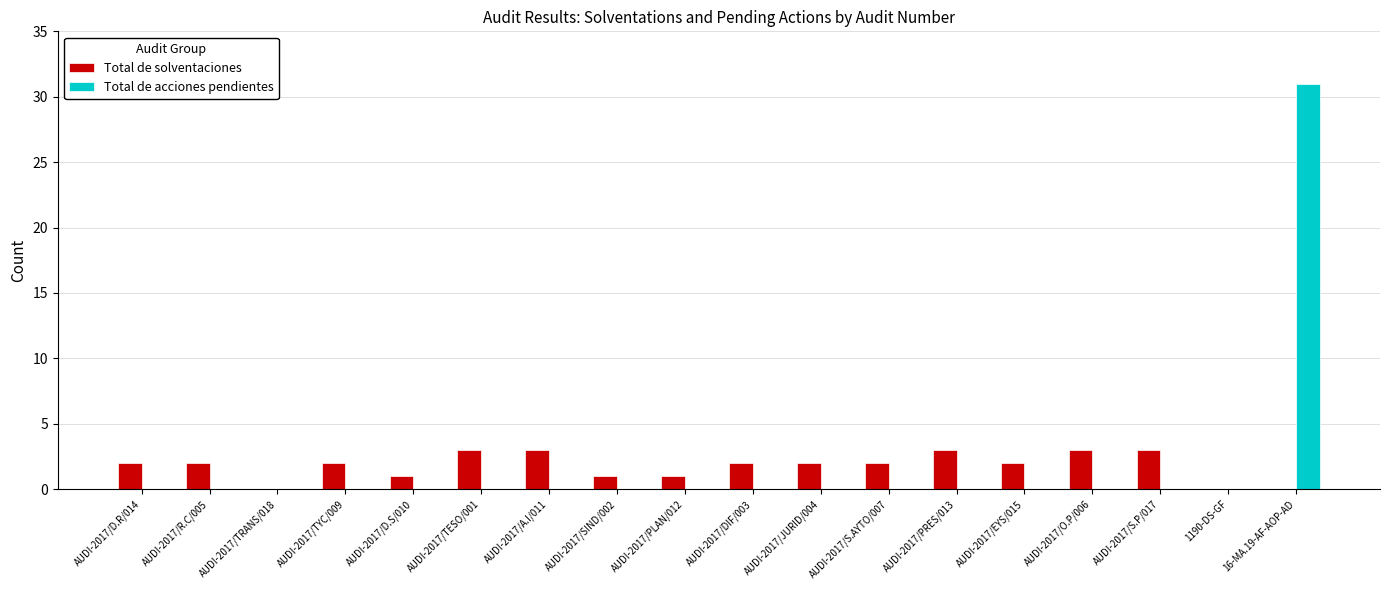

True or false: Total de solventaciones has a value of 3 at AUDI-2017/S.P/017.

True